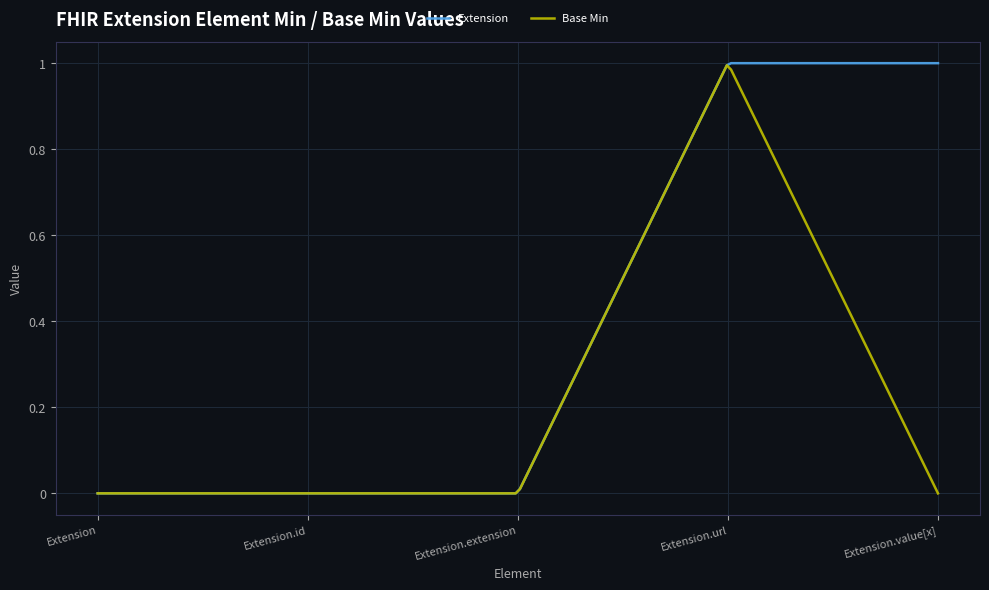

How many lines are shown in the chart?

2